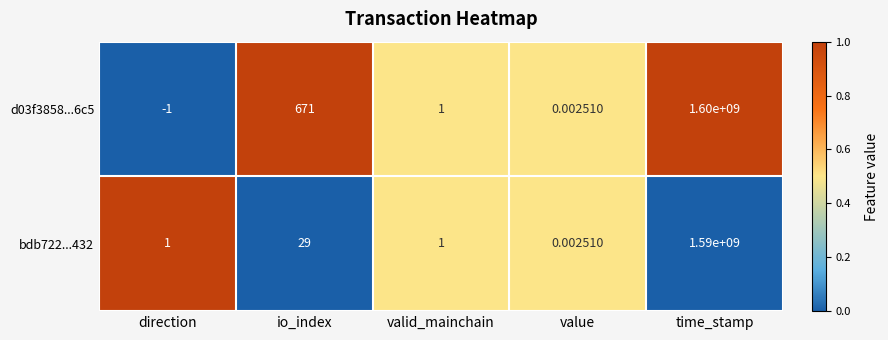

Count the number of data series in this chart.

2